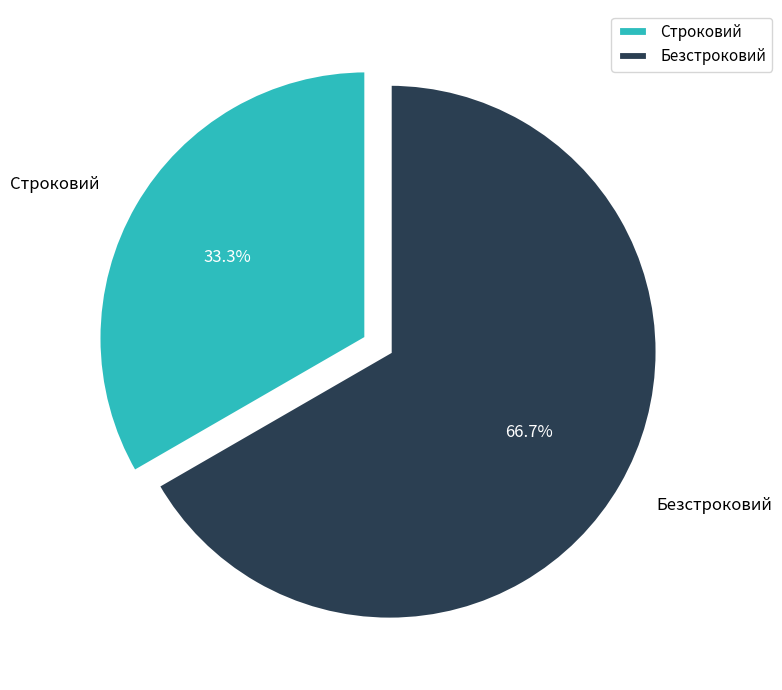

Which category has the smallest portion of the pie?

Строковий